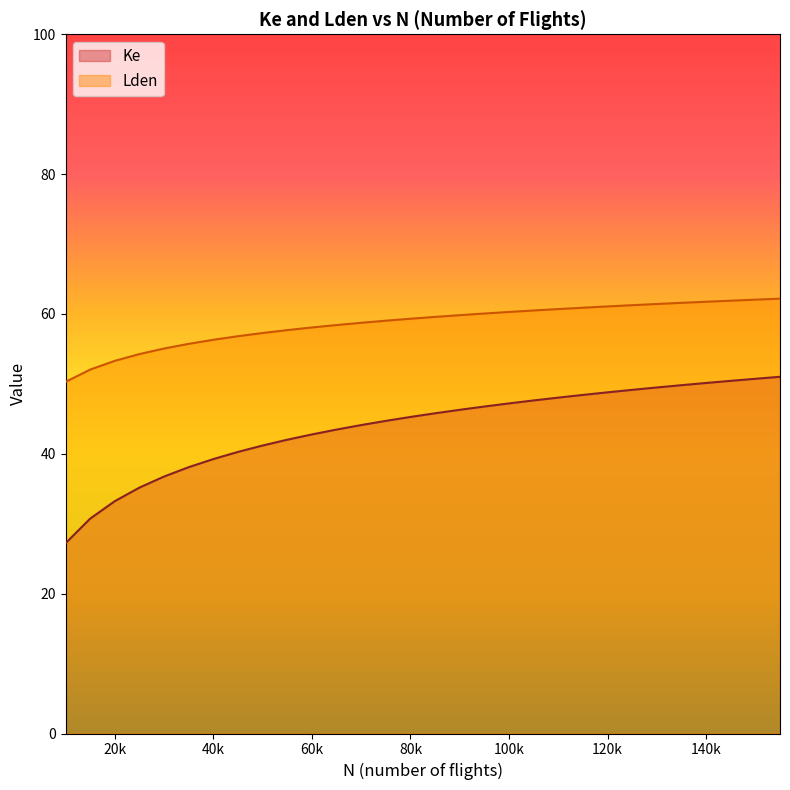

At how many categories does at least one series exceed 61?

8